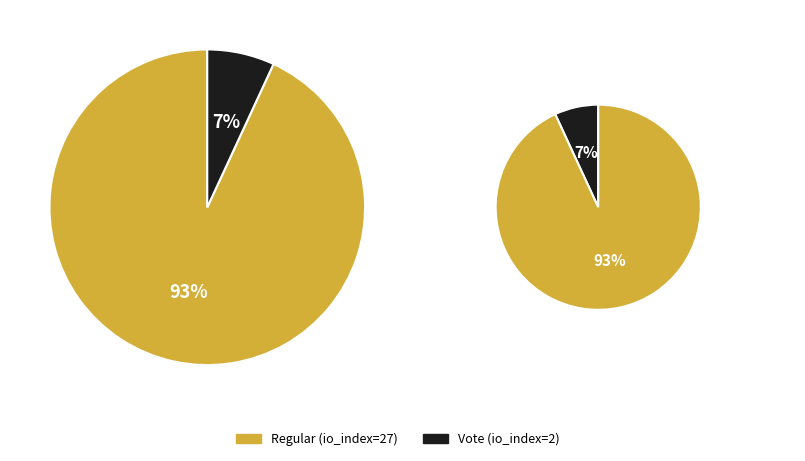

To the nearest percent, what is the average slice percentage?

50%